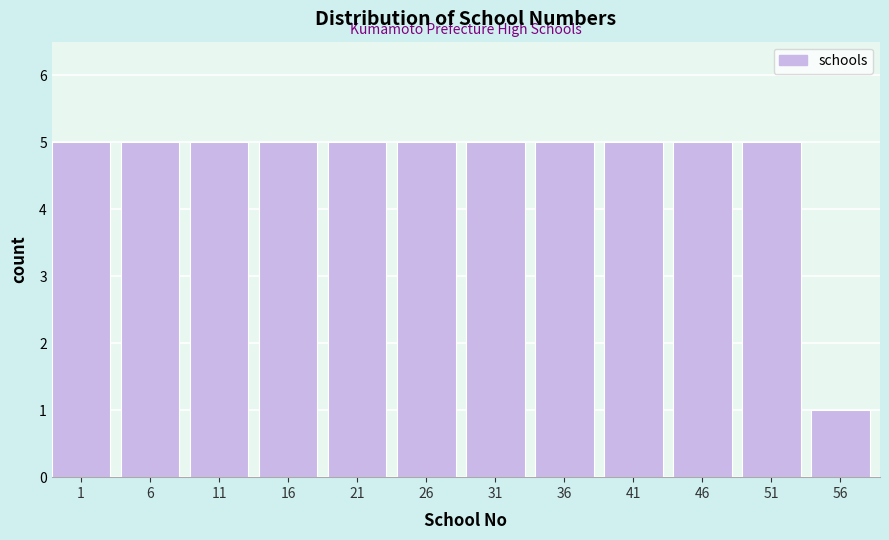

Reading right to left, extract all data points from this chart.

56=1	51=5	46=5	41=5	36=5	31=5	26=5	21=5	16=5	11=5	6=5	1=5